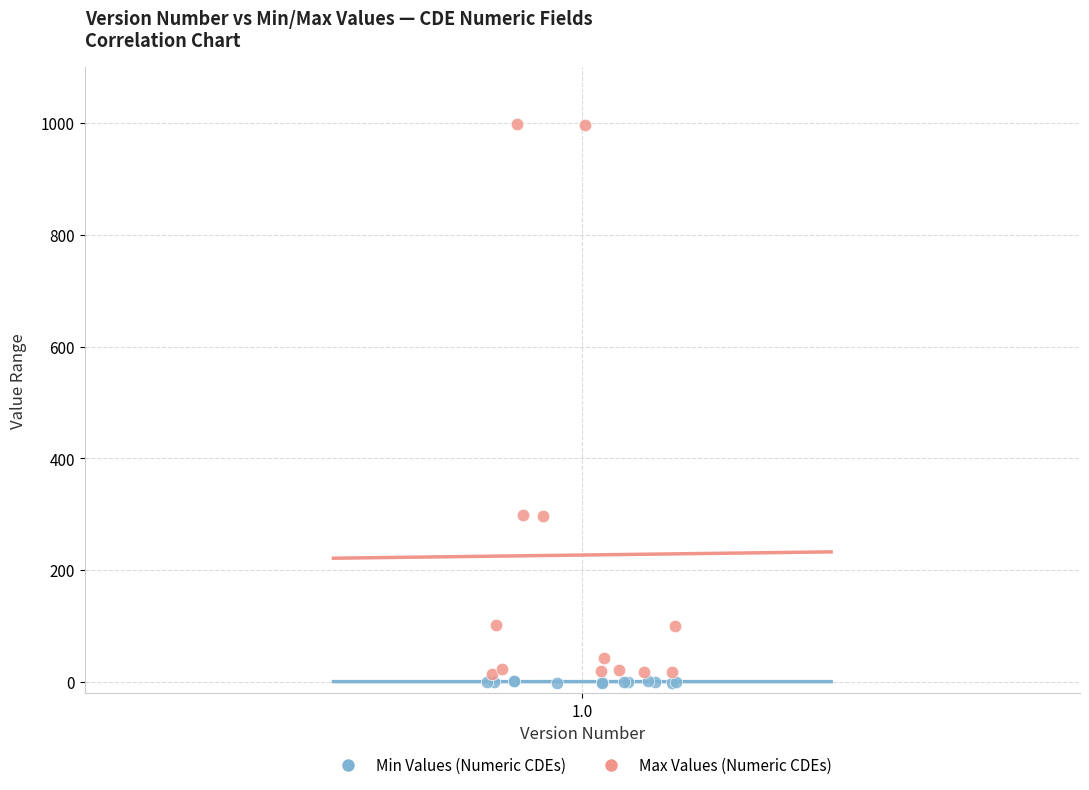

Which series has the largest Y range (max minus min)?

Max Values (Numeric CDEs)